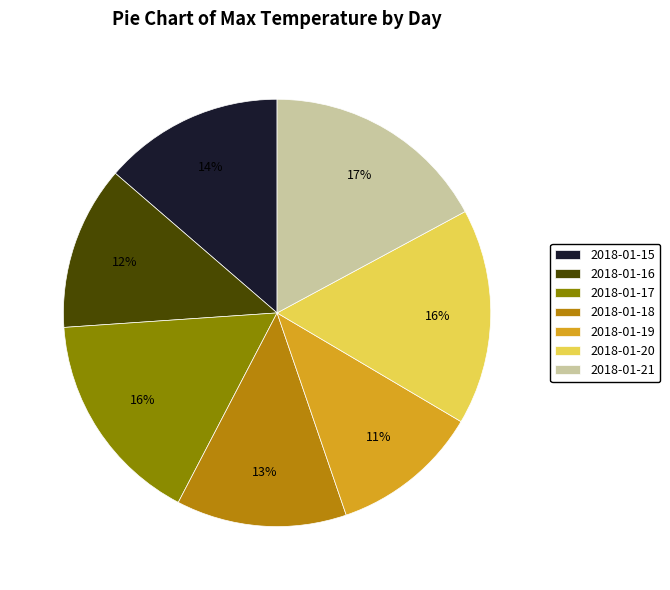

Which has a higher value, 2018-01-15 or 2018-01-17?

2018-01-17